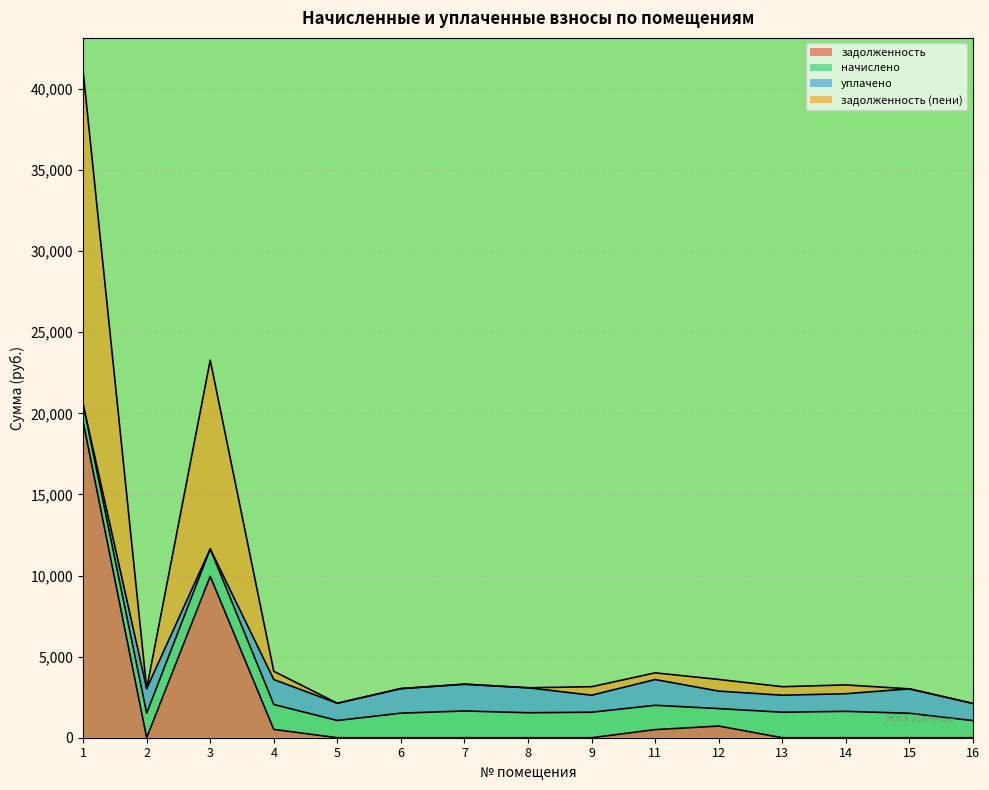

The задолженность (пени) series shows 523.6 at 15. True or false?

False